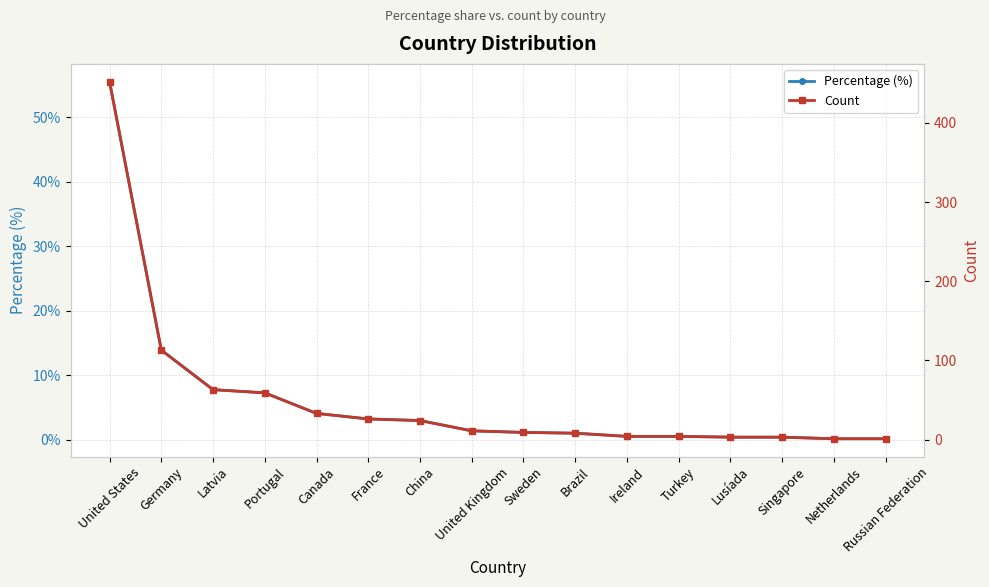

What are all the series names shown in the legend?

Percentage (%), Count